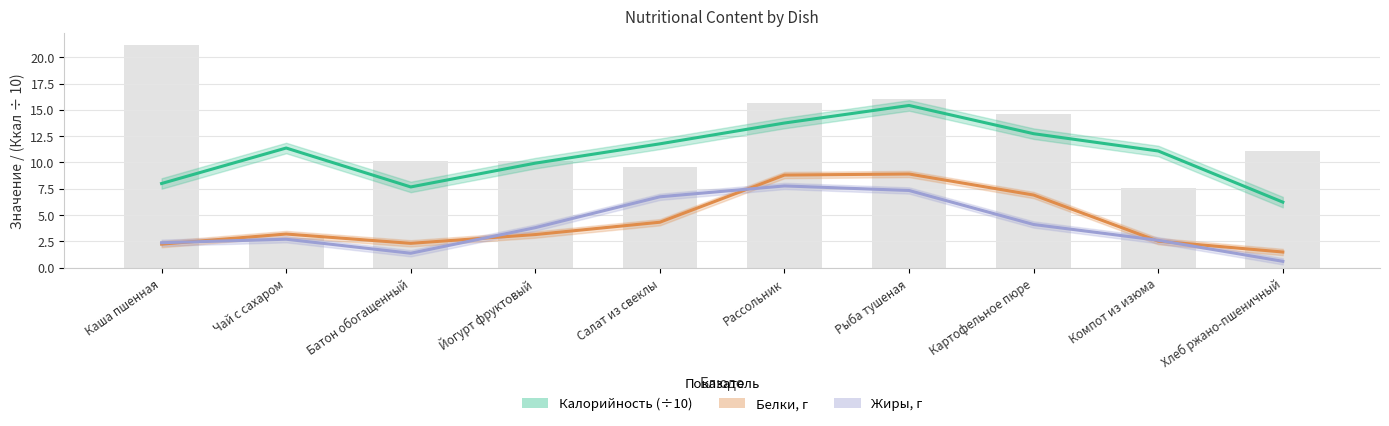

List the series in order of their peak value, highest first.

Калорийность (÷10), Белки, г, Жиры, г